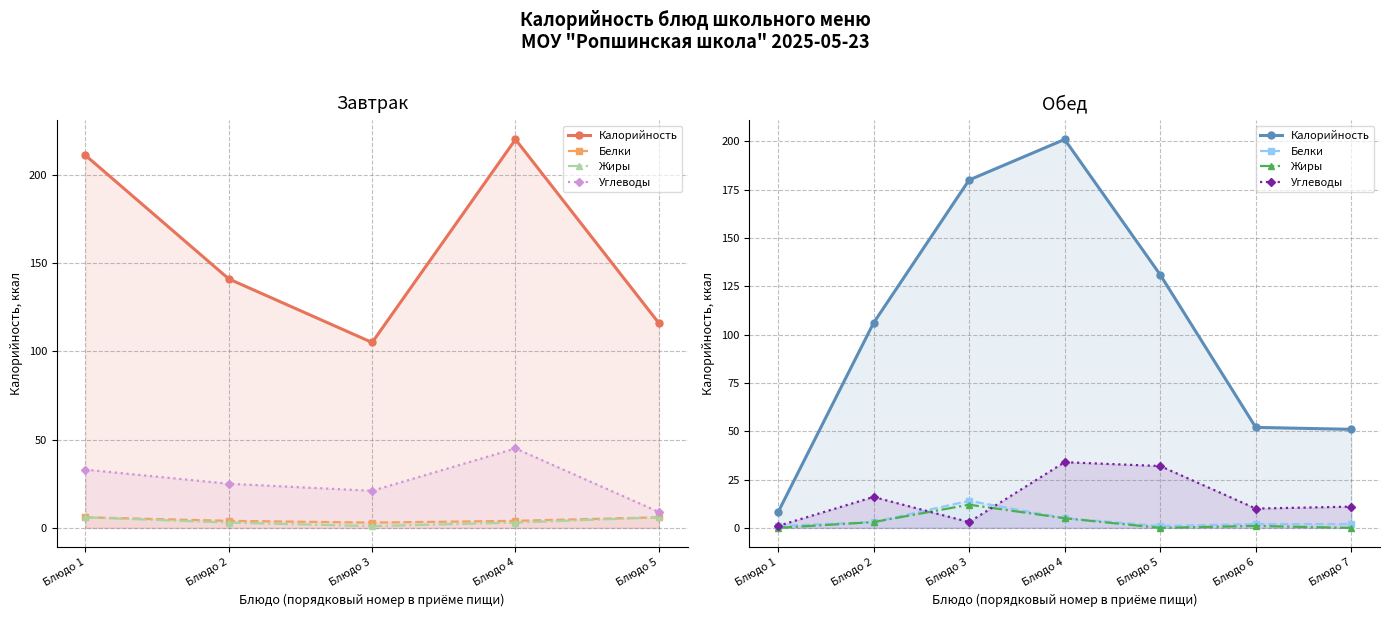

True or false: Жиры and Калорийность intersect in this chart.

False